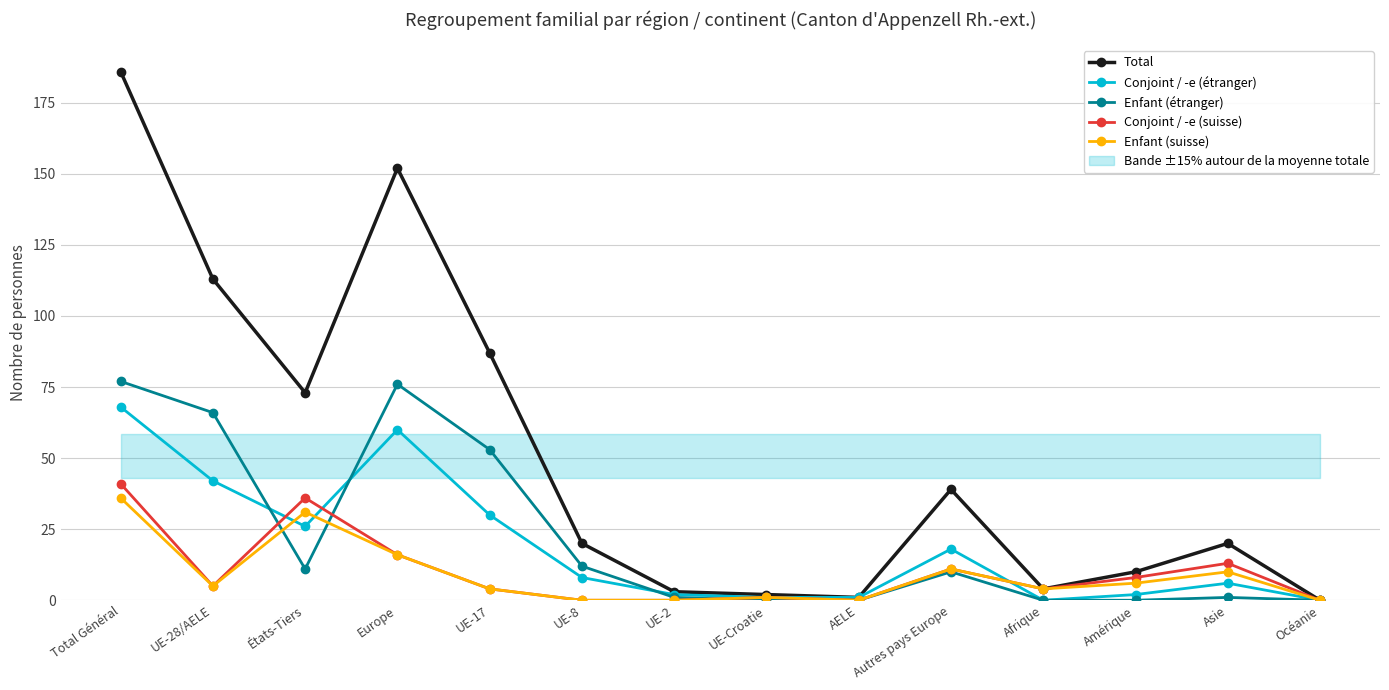

How many values in the Enfant (suisse) series exceed 5?

6